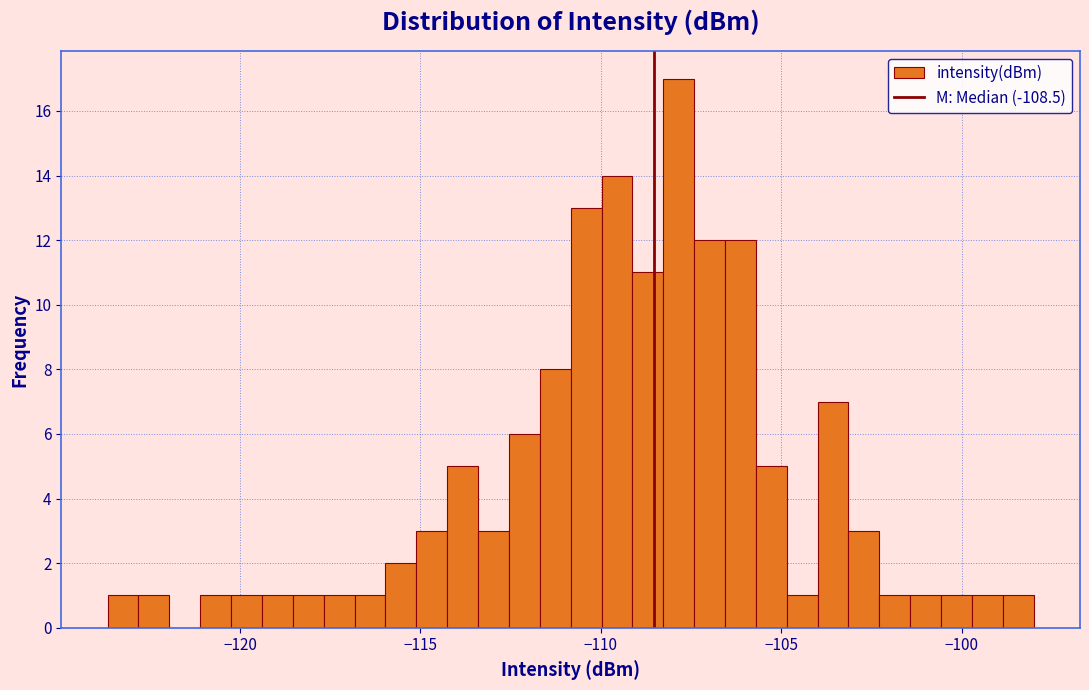

Around what value on the x-axis is the tallest bar? Give the approximate position of its centre, as read against the axis.

-108.0